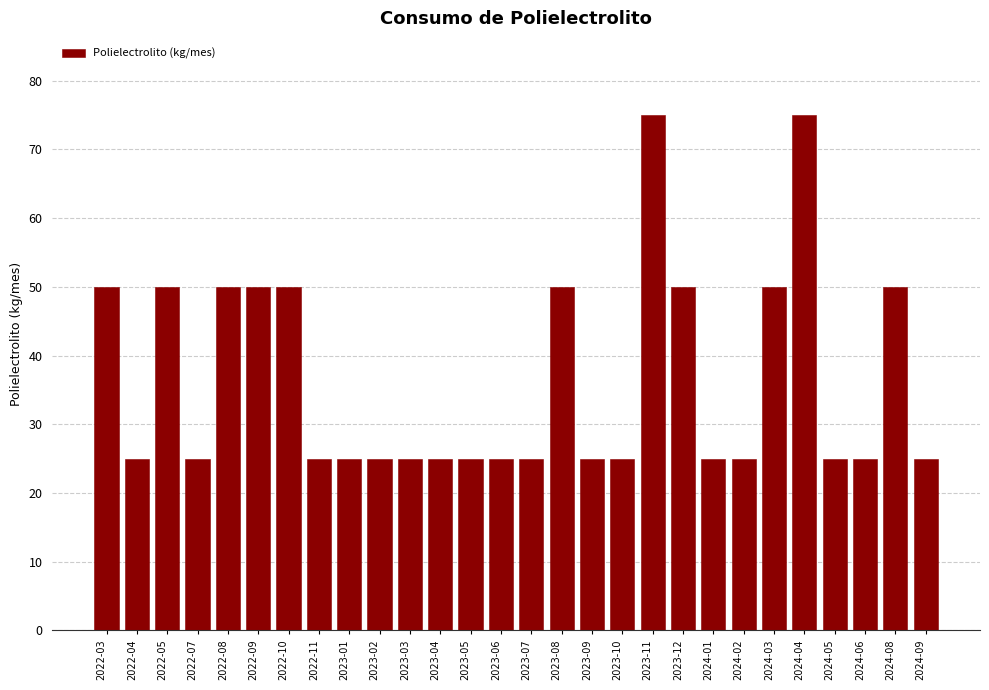

Reading left to right, list all the values displayed in this chart.

2022-03=50	2022-04=25	2022-05=50	2022-07=25	2022-08=50	2022-09=50	2022-10=50	2022-11=25	2023-01=25	2023-02=25	2023-03=25	2023-04=25	2023-05=25	2023-06=25	2023-07=25	2023-08=50	2023-09=25	2023-10=25	2023-11=75	2023-12=50	2024-01=25	2024-02=25	2024-03=50	2024-04=75	2024-05=25	2024-06=25	2024-08=50	2024-09=25